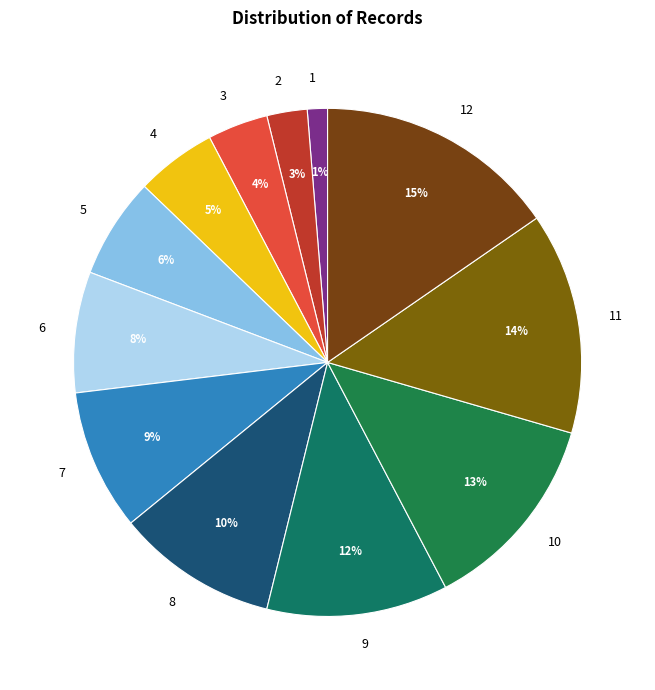

What is the ratio of the value at 10 to the value at 11?

0.9